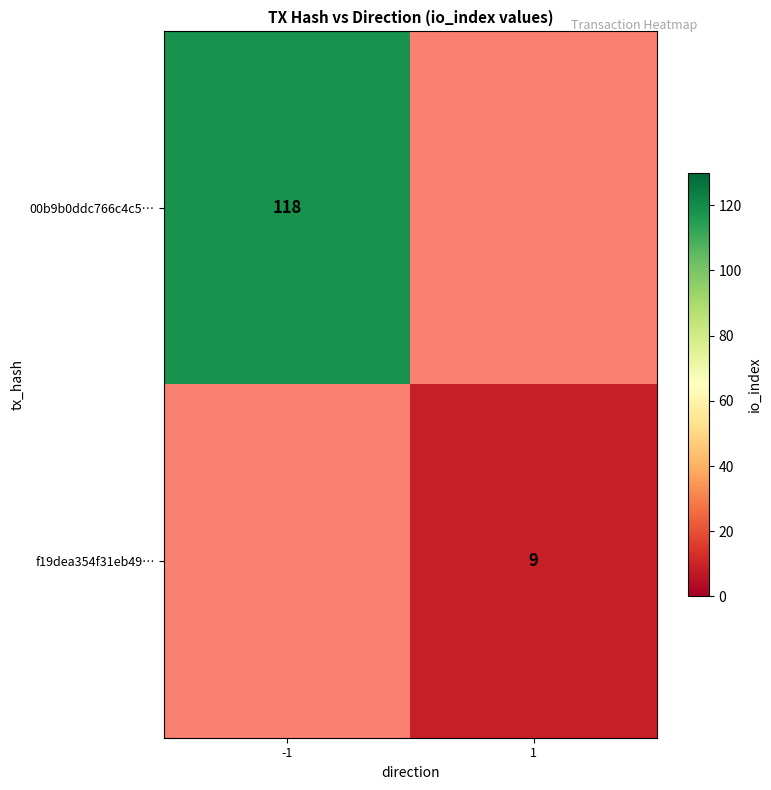

True or false: f19dea354f31eb49… has a value of 15 at 1.

False